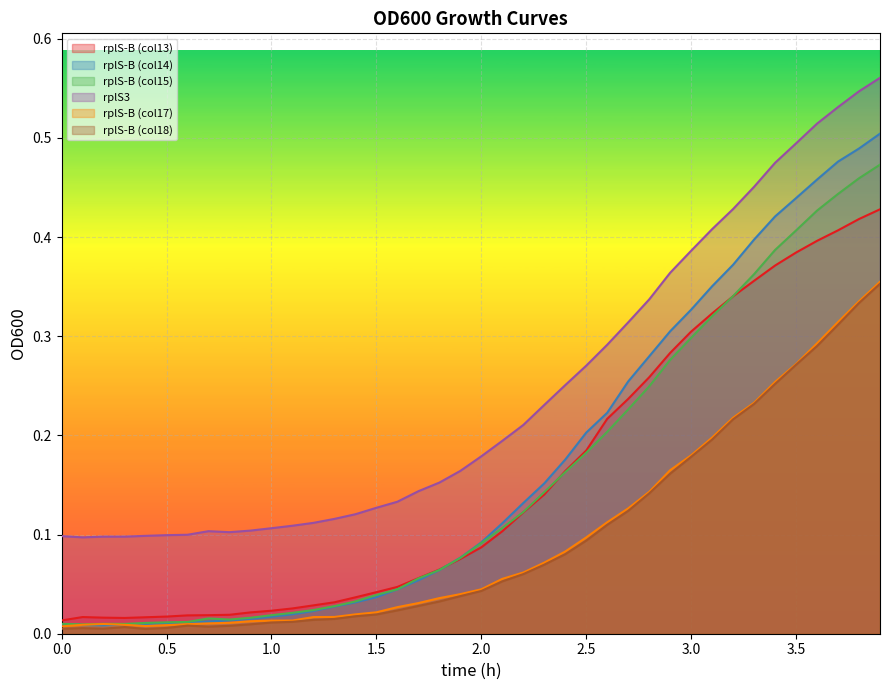

Which series has the largest total across all categories?

rplS3